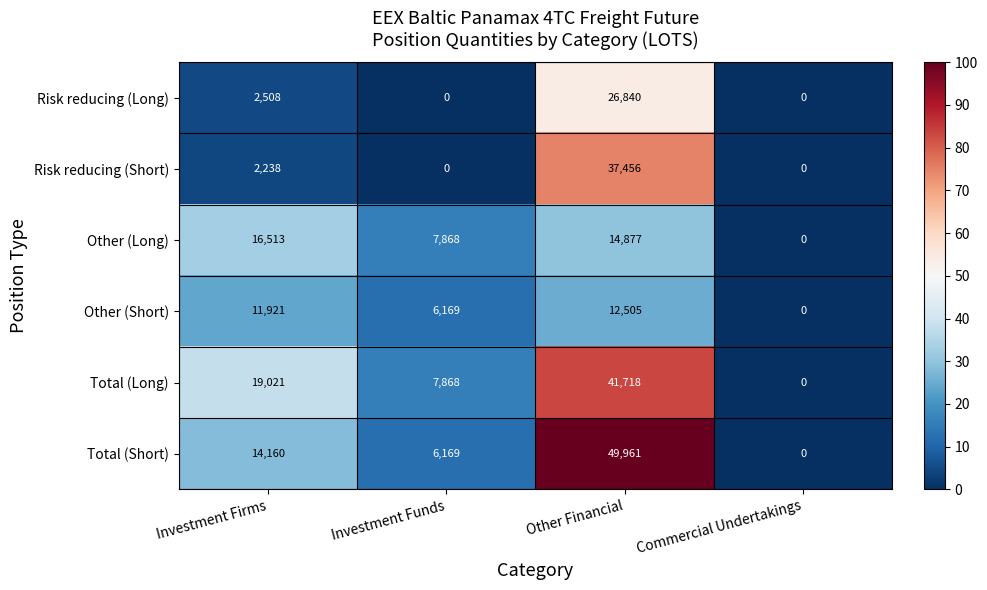

Reading right to left, transcribe all the data shown in this chart.

Risk reducing (Long): 0	26840	0	2508
Risk reducing (Short): 0	37456	0	2238
Other (Long): 0	14877	7868	16513
Other (Short): 0	12505	6169	11921
Total (Long): 0	41718	7868	19021
Total (Short): 0	49961	6169	14160